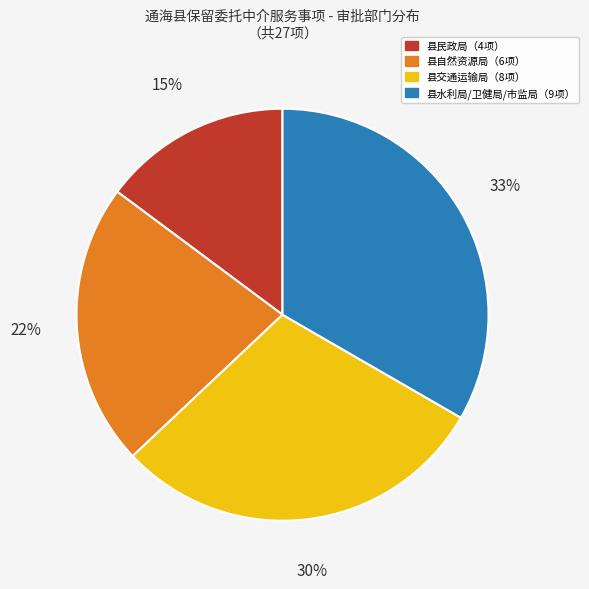

To the nearest percent, what is the average slice percentage?

25%